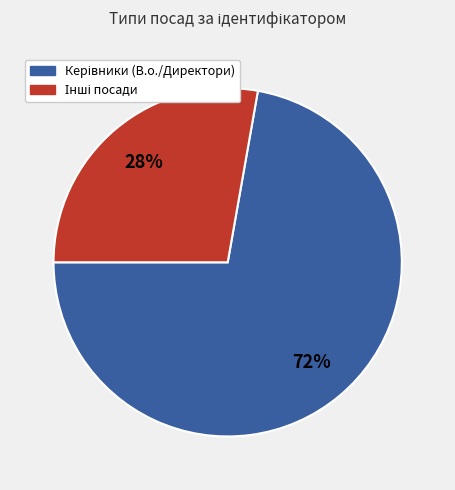

Does any single category account for the majority?

Yes